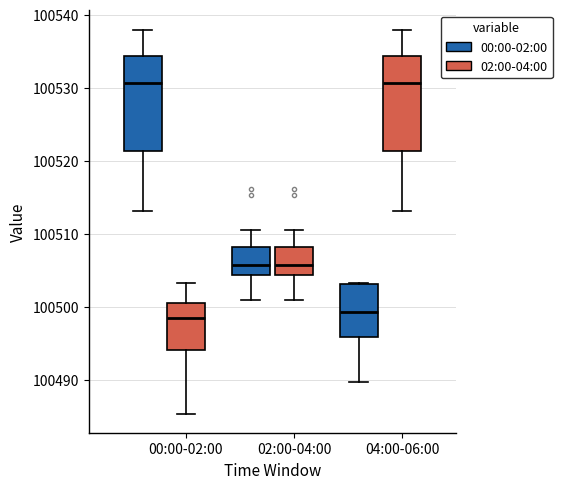

Where does the lower whisker of the box for 02:00-04:00 (00:00-02:00) end on the y-axis? The values are not printed on the chart, so give them approximately, as read against the axis.

100501